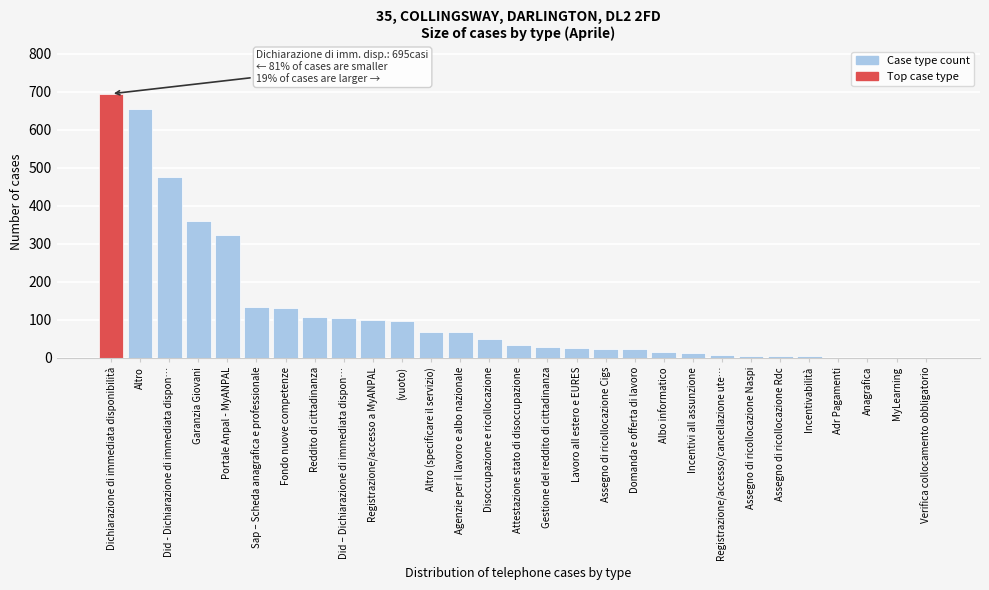

What is the change in value from Portale Anpal - MyANPAL to Gestione del reddito di cittadinanza?

-295